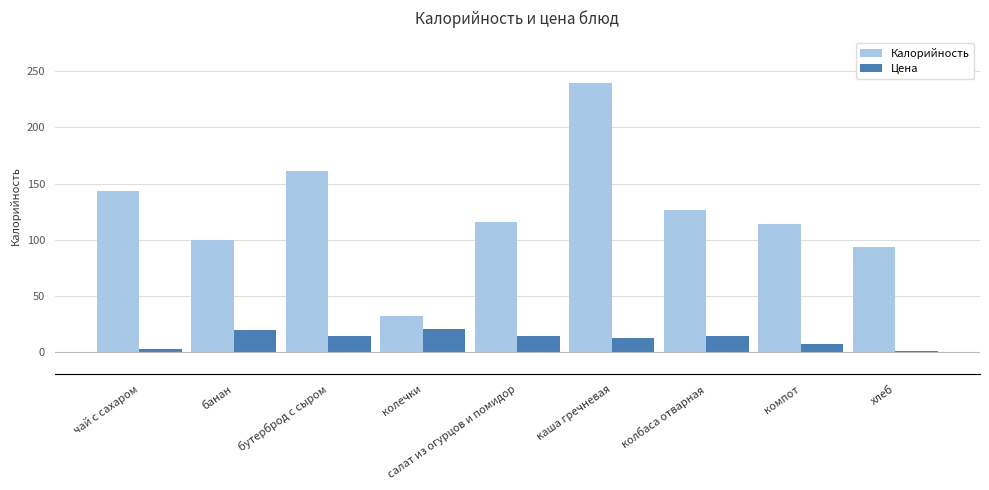

What is the difference between the Калорийность values at банан and бутерброд с сыром?

61.0